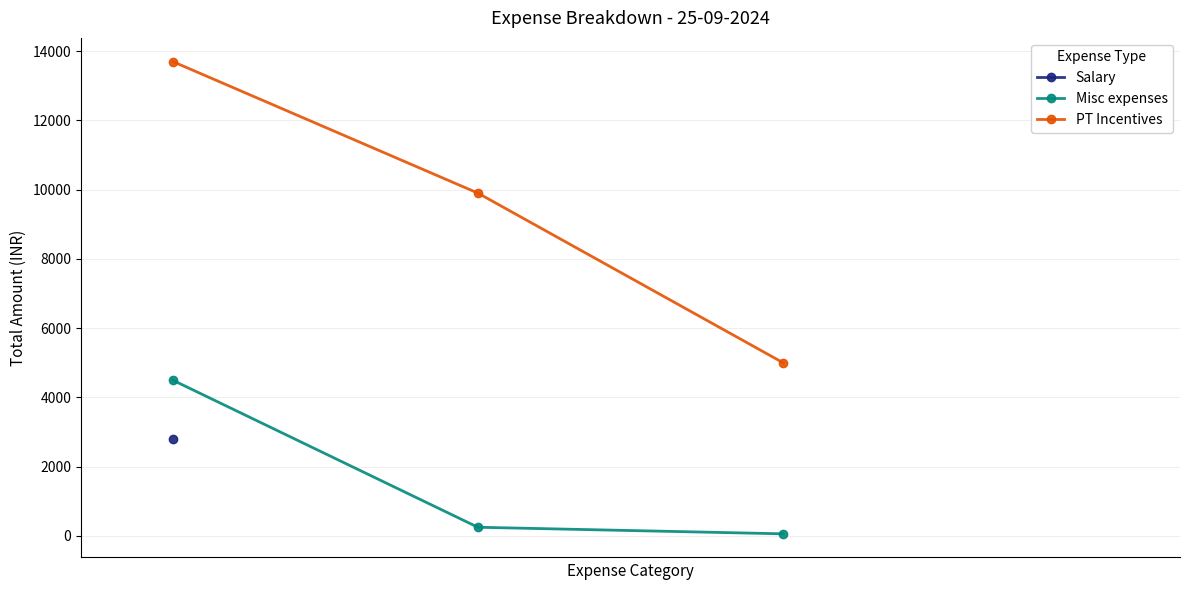

What is the spread (max minus min) of values at 0?

9200